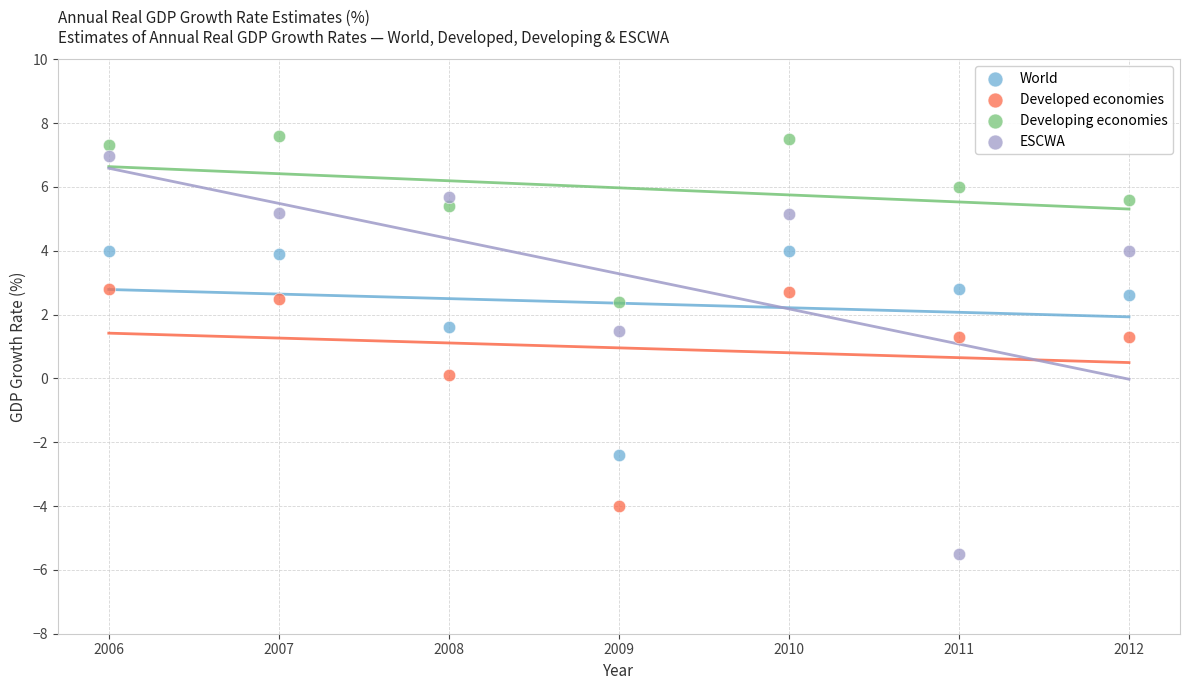

Across all data points, what is the range of Y values (max minus min)?

13.1